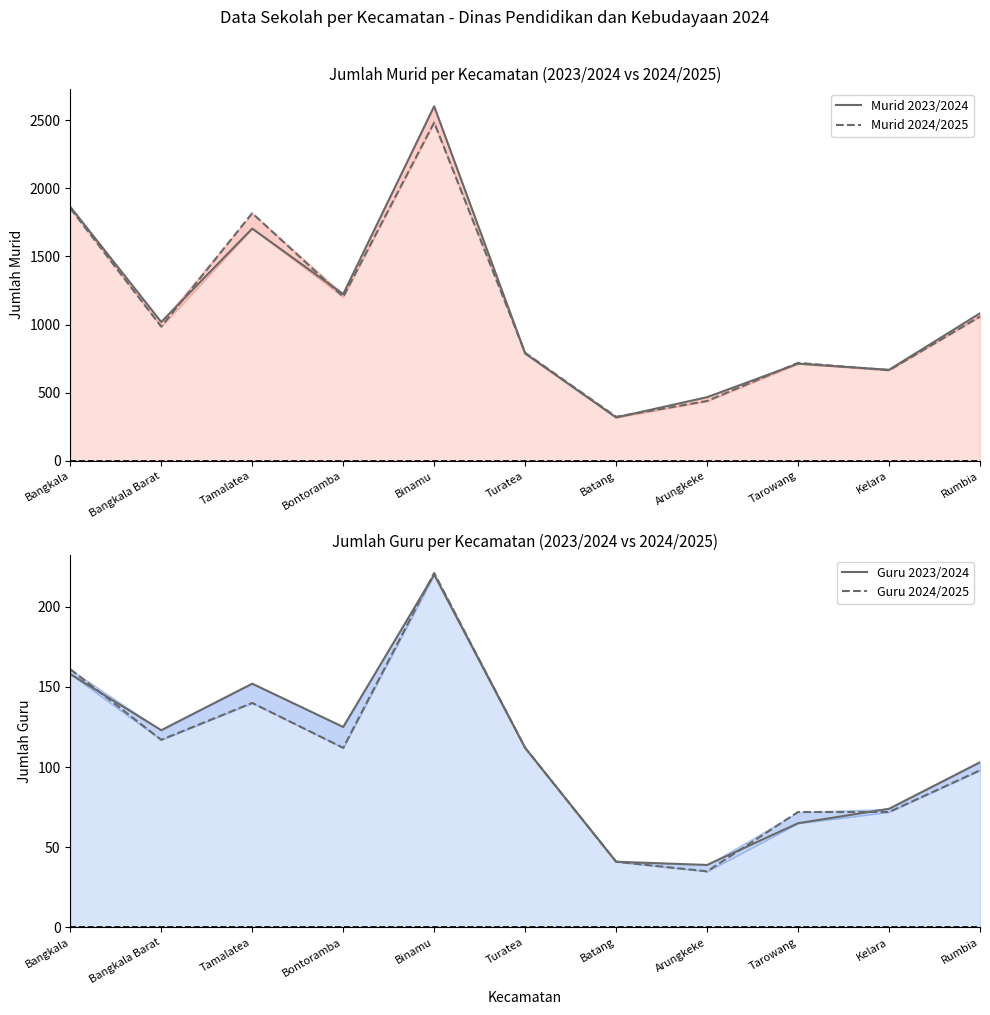

How many distinct data groups are displayed?

4